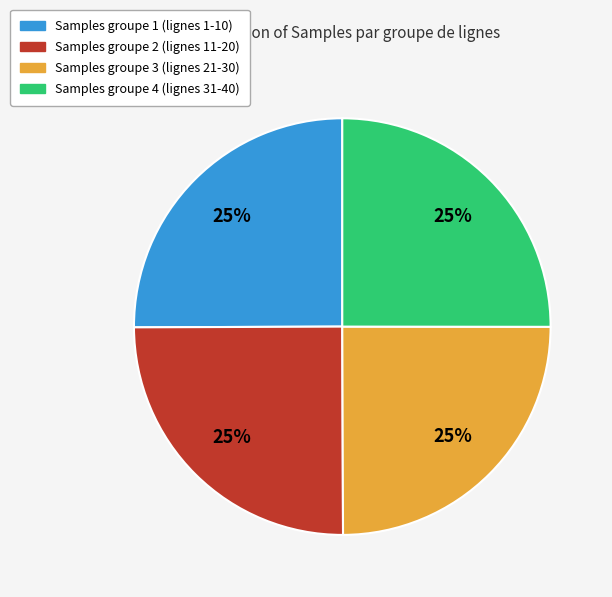

True or false: Samples groupe 2 (lignes 11-20) accounts for 15% of the total.

False